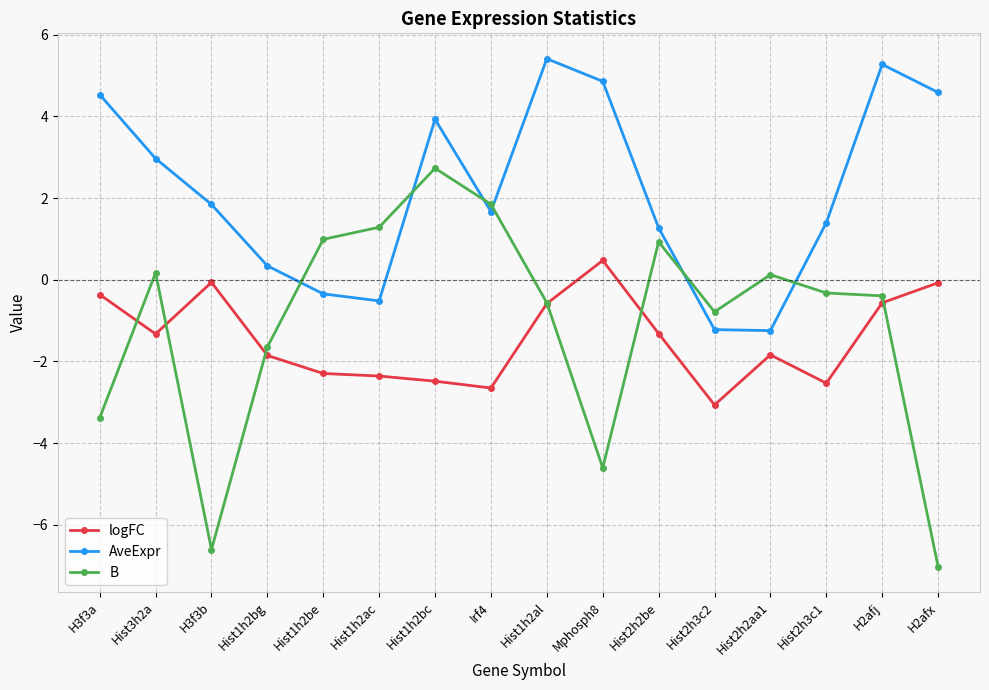

How many values in logFC are above zero?

1